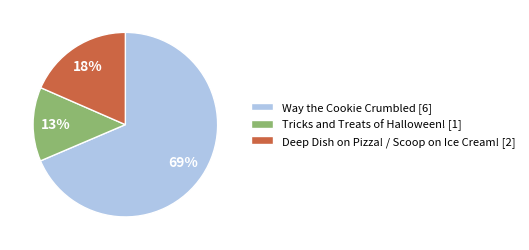

Rank the categories by value from highest to lowest.

Way the Cookie Crumbled [6], Deep Dish on Pizza! / Scoop on Ice Cream! [2], Tricks and Treats of Halloween! [1]